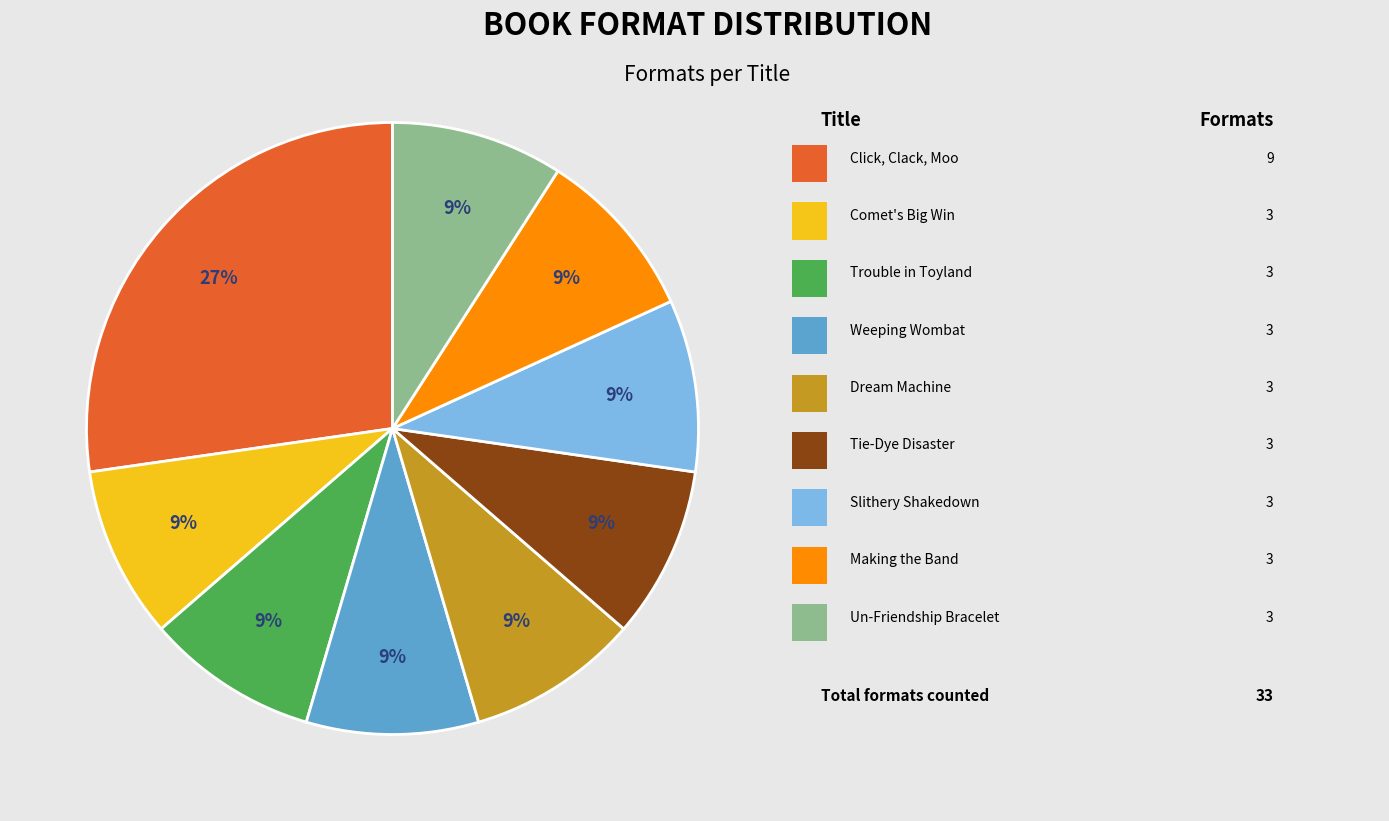

Is there any slice that represents more than half of the pie?

No